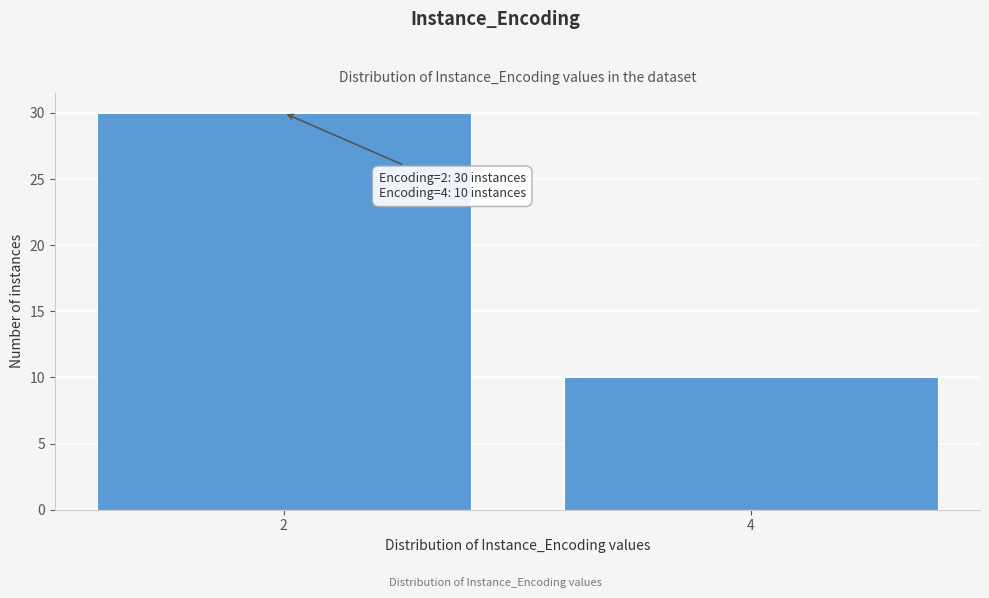

Reading right to left, what are all the values shown in this chart?

4=10	2=30